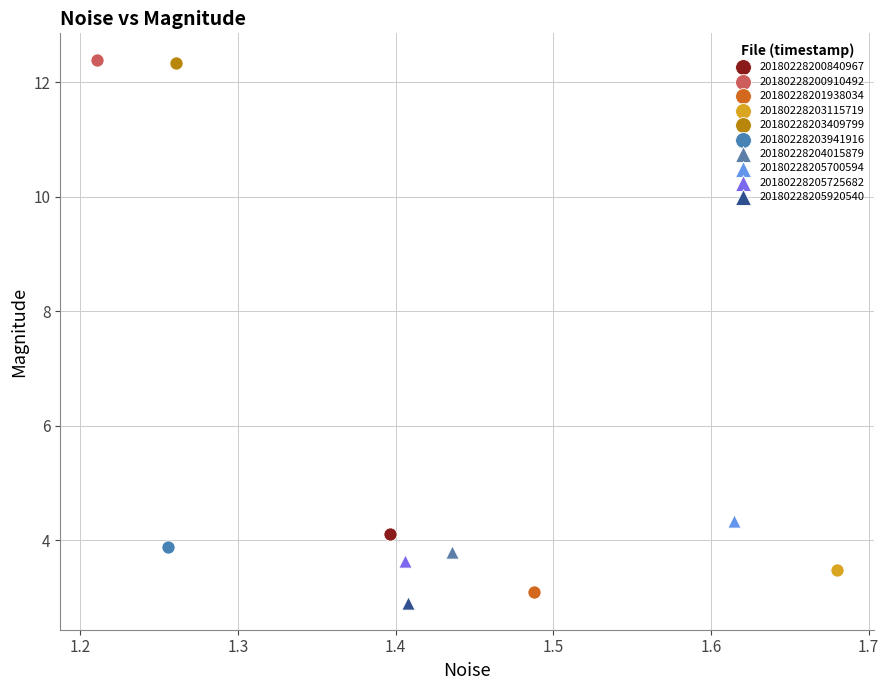

What are all the series names shown in the legend?

20180228200840967, 20180228200910492, 20180228201938034, 20180228203115719, 20180228203409799, 20180228203941916, 20180228204015879, 20180228205700594, 20180228205725682, 20180228205920540